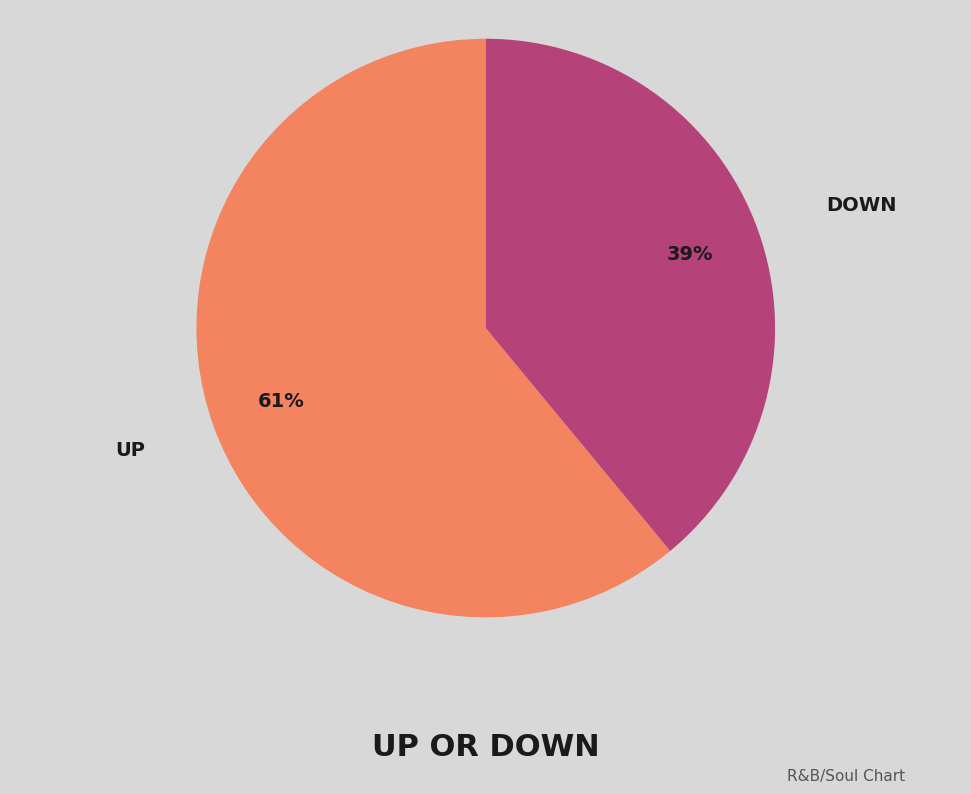

How many segments does this pie chart have?

2